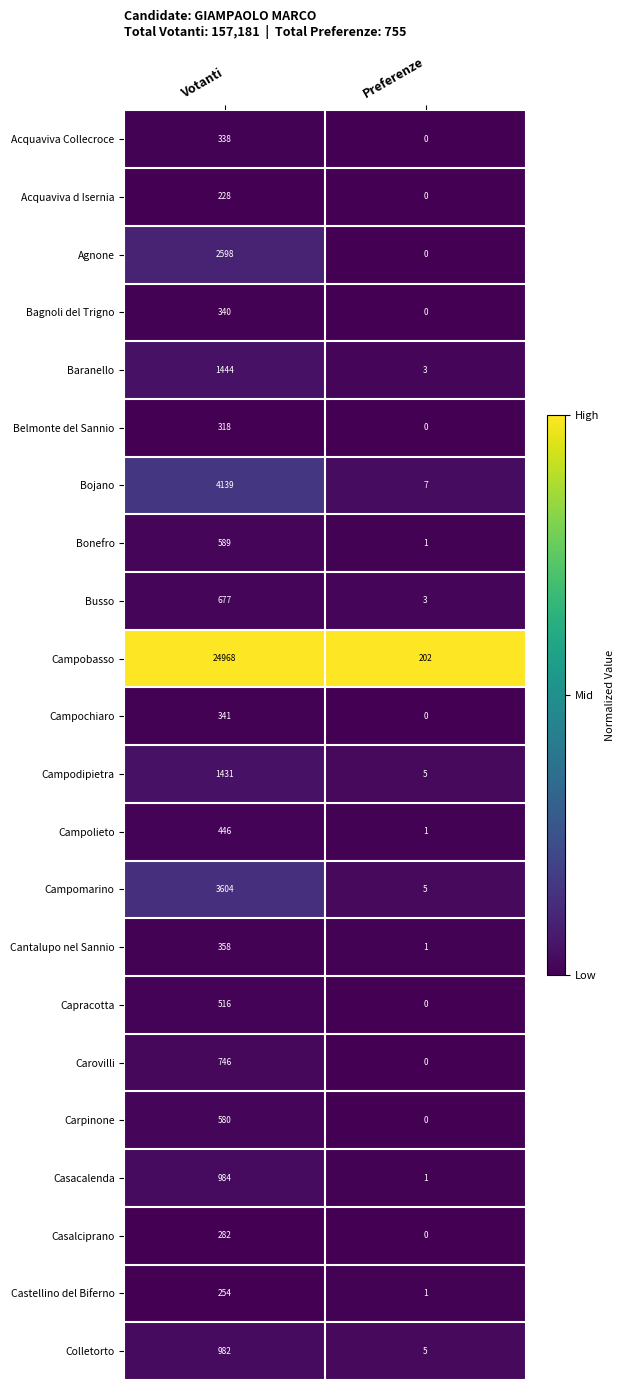

Between Votanti and Preferenze, which series saw the biggest shift?

Campobasso